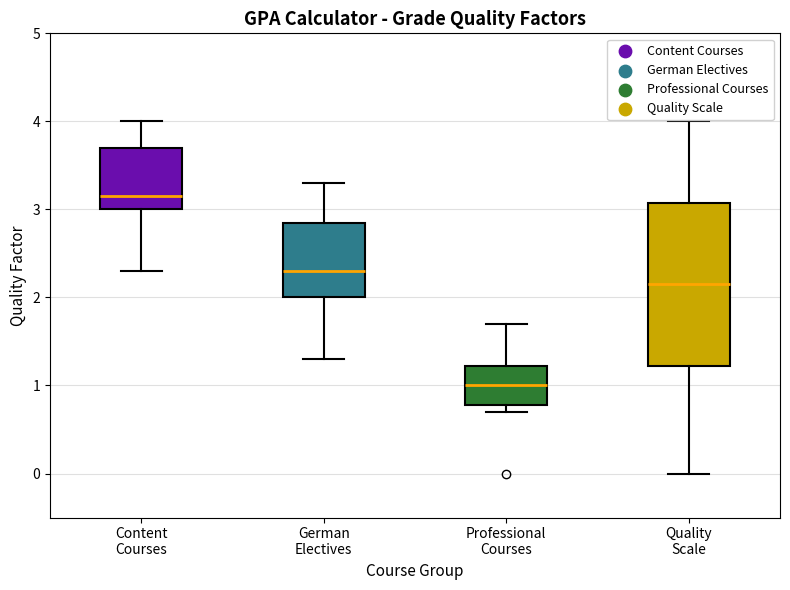

Which box has the highest median line?

Content Courses